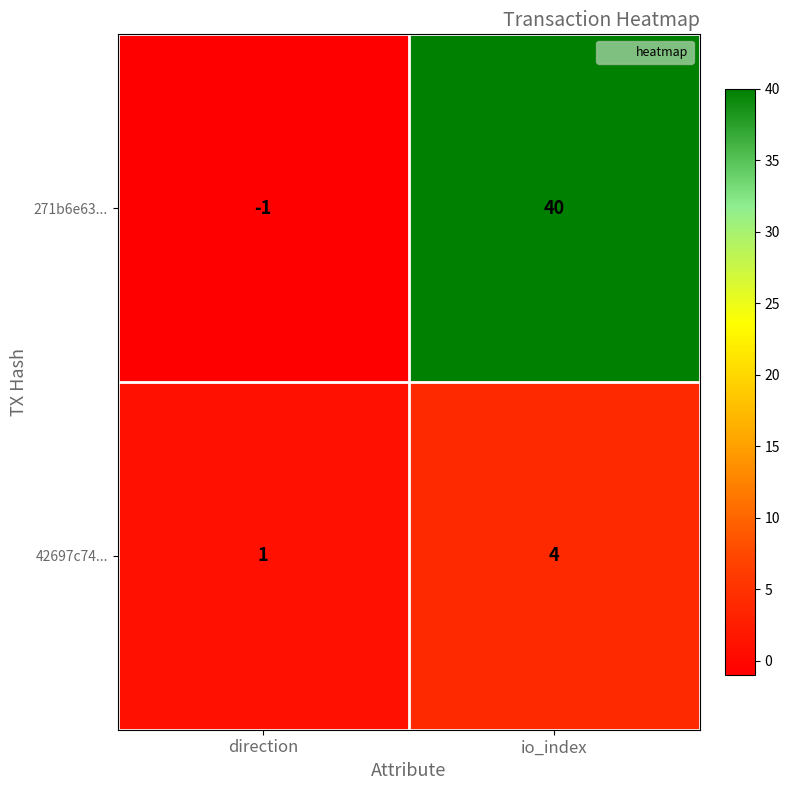

What is the highest value of the 42697c74... series?

4